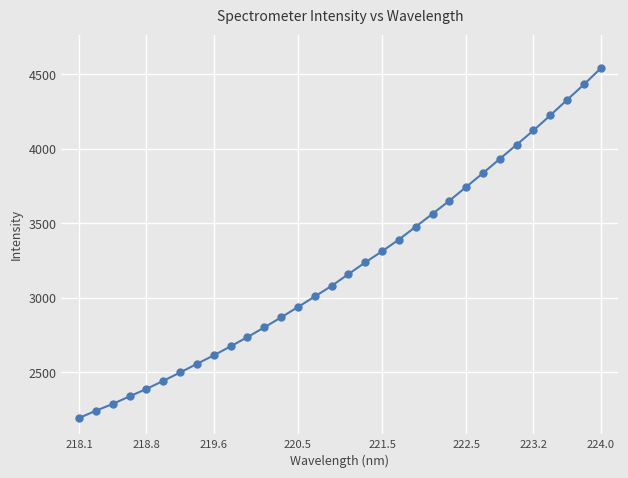

How many values exceed 3159?

16